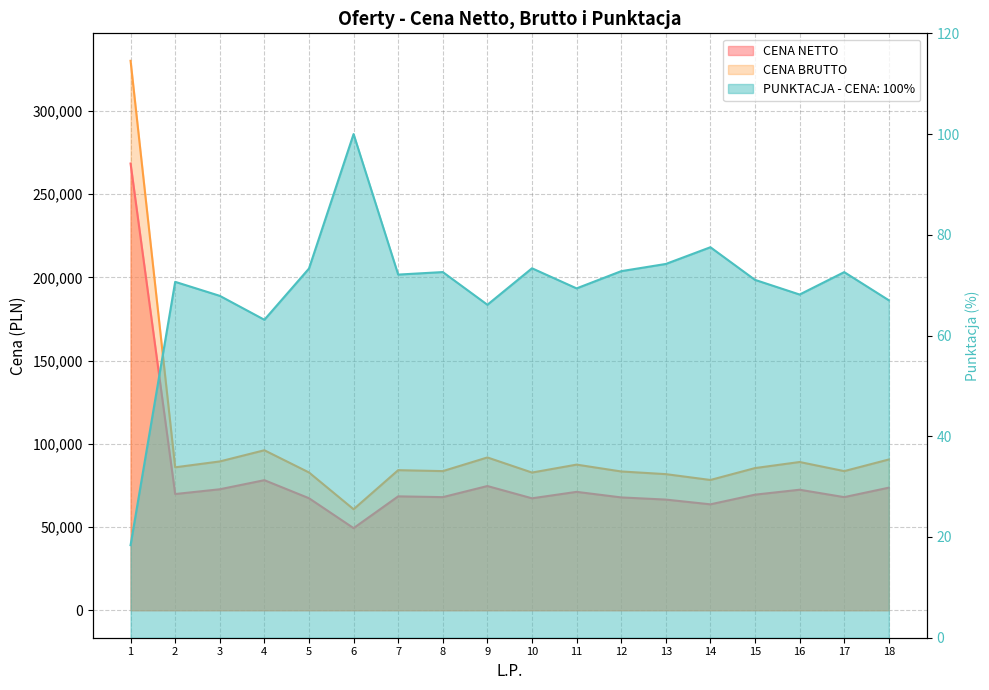

Which series has the largest range (max minus min)?

CENA BRUTTO